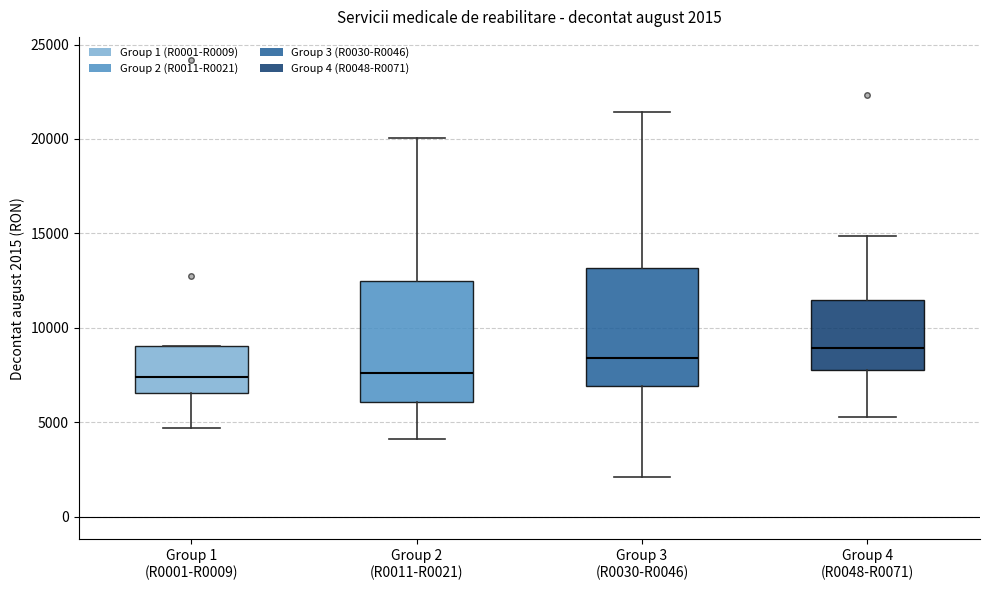

Which box's median line is the highest?

Group 4 (R0048-R0071)